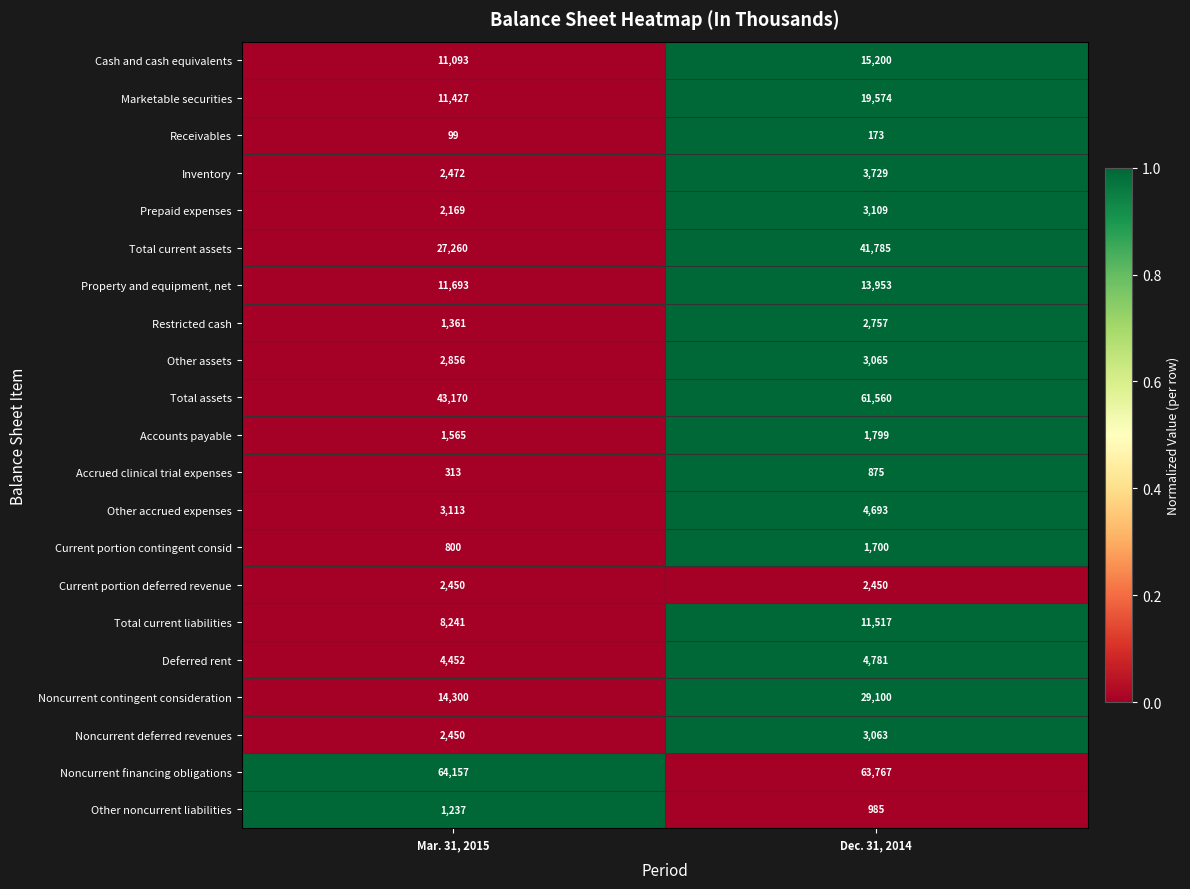

Rank the series by their maximum value, from lowest to highest.

Receivables, Accrued clinical trial expenses, Other noncurrent liabilities, Current portion contingent consid, Accounts payable, Current portion deferred revenue, Restricted cash, Noncurrent deferred revenues, Other assets, Prepaid expenses, Inventory, Other accrued expenses, Deferred rent, Total current liabilities, Property and equipment, net, Cash and cash equivalents, Marketable securities, Noncurrent contingent consideration, Total current assets, Total assets, Noncurrent financing obligations